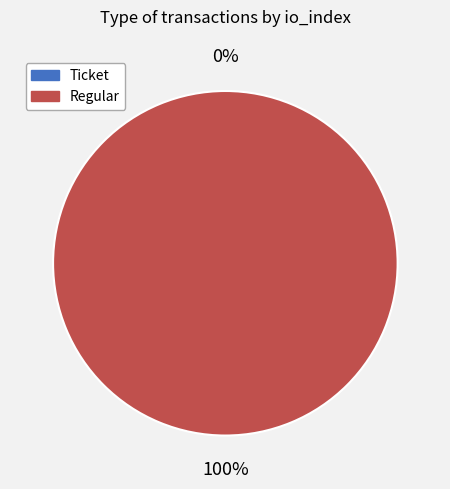

Is it true that Regular is 91% of the pie?

False